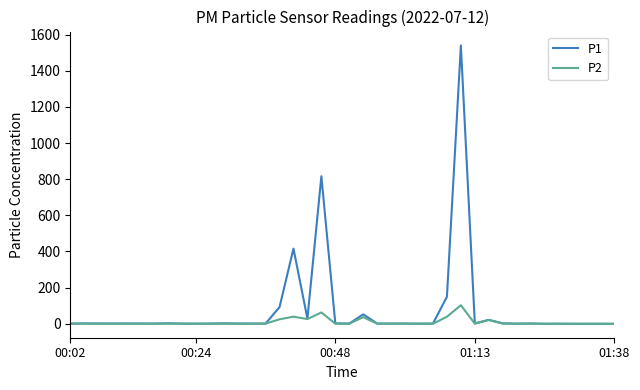

How many lines are shown in the chart?

2